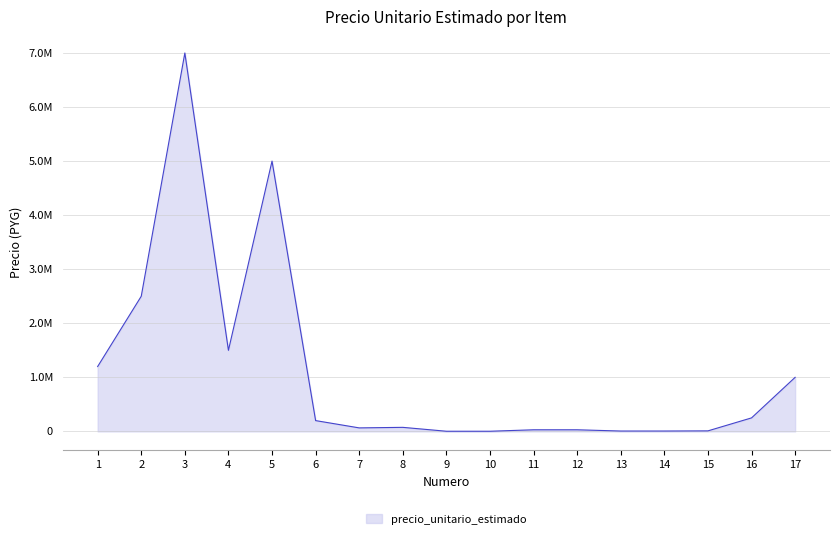

At which label is the value closest to 3501500?

2